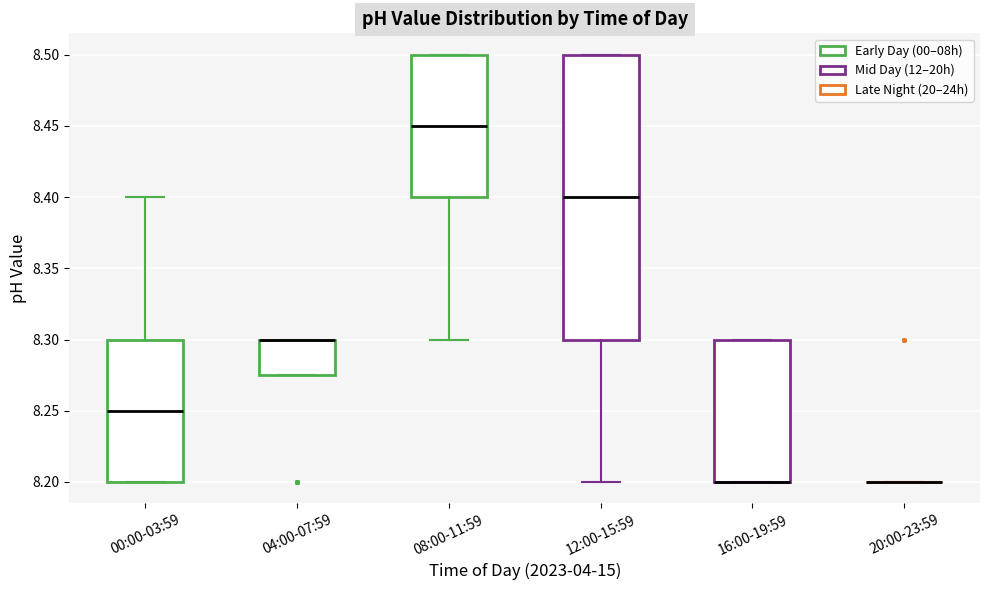

Reading left to right, transcribe this box plot: for each box, give where its median line is, the range the box spans, and where its two whiskers end, as read against the y-axis. The values are not printed on the chart, so give them approximately, as read against the axis.

00:00-03:59: median 8.250, box 8.200 to 8.300, whiskers 8.200 to 8.400
04:00-07:59: median 8.300 (drawn on the box's upper edge), box 8.275 to 8.300, whiskers 8.275 to 8.300
08:00-11:59: median 8.450, box 8.400 to 8.500, whiskers 8.300 to 8.500
12:00-15:59: median 8.400, box 8.300 to 8.500, whiskers 8.200 to 8.500
16:00-19:59: median 8.200 (drawn on the box's lower edge), box 8.200 to 8.300, whiskers 8.200 to 8.300
20:00-23:59: box collapsed to a line at 8.200, whiskers 8.200 to 8.200